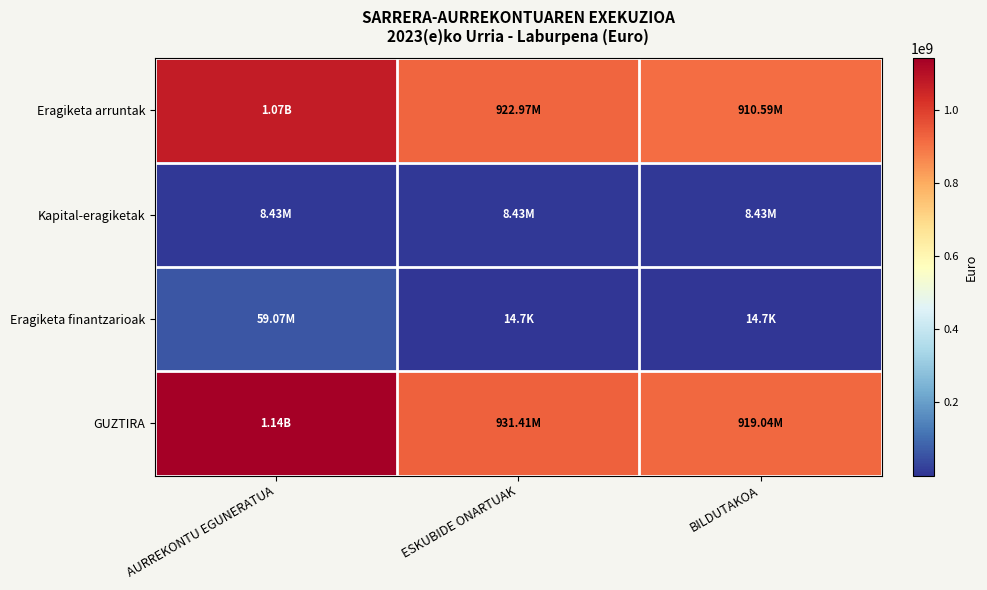

At AURREKONTU EGUNERATUA, list the series in order from smallest to largest.

Kapital-eragiketak, Eragiketa finantzarioak, Eragiketa arruntak, GUZTIRA